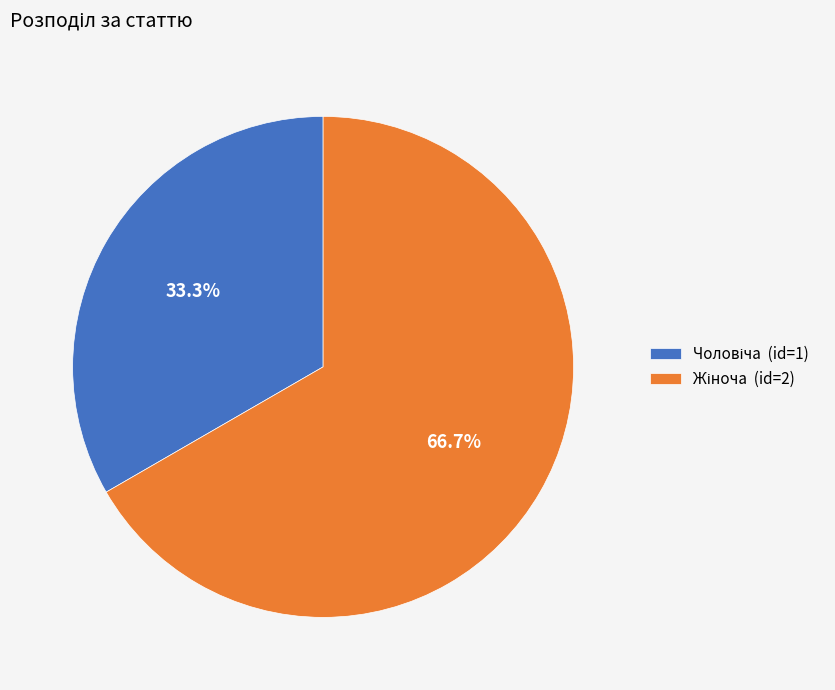

Is there a majority slice in this chart?

Yes